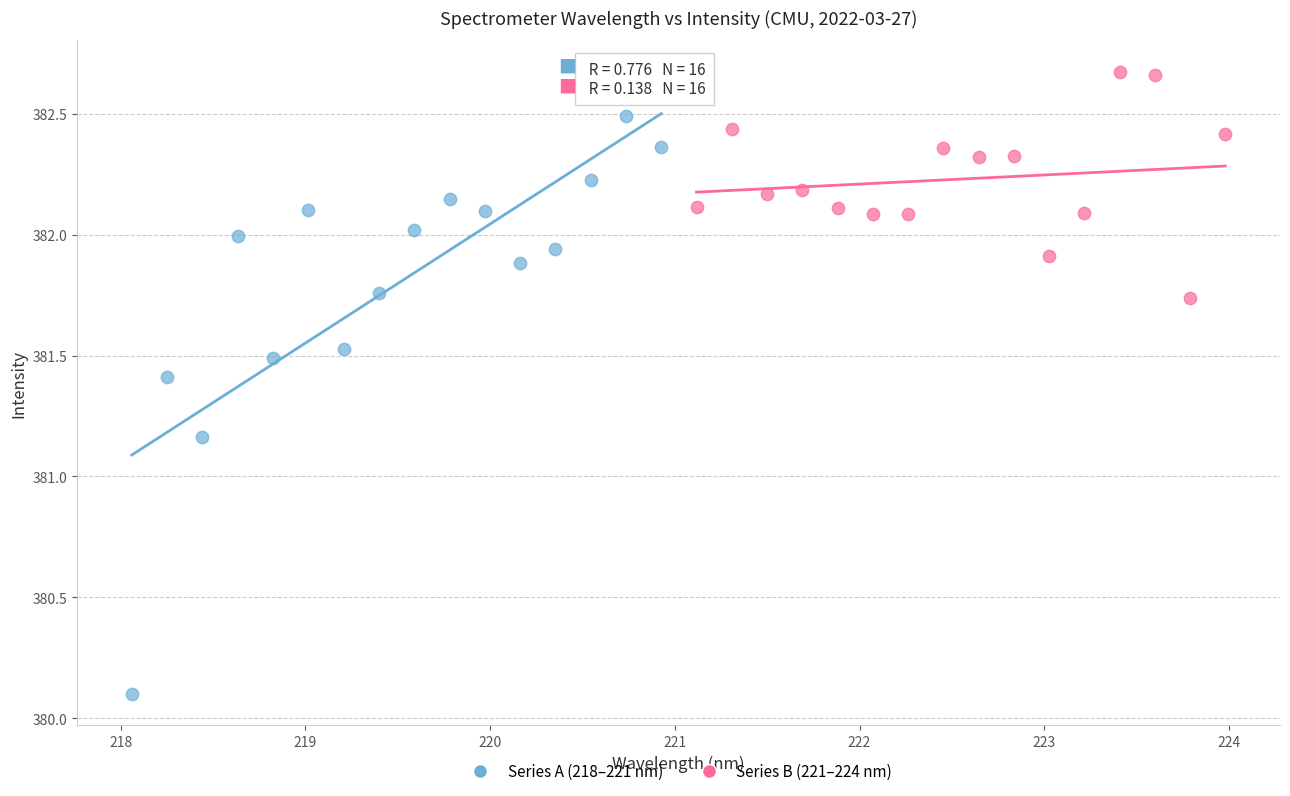

Which series has the widest spread of Y values?

Series A (218–221 nm)